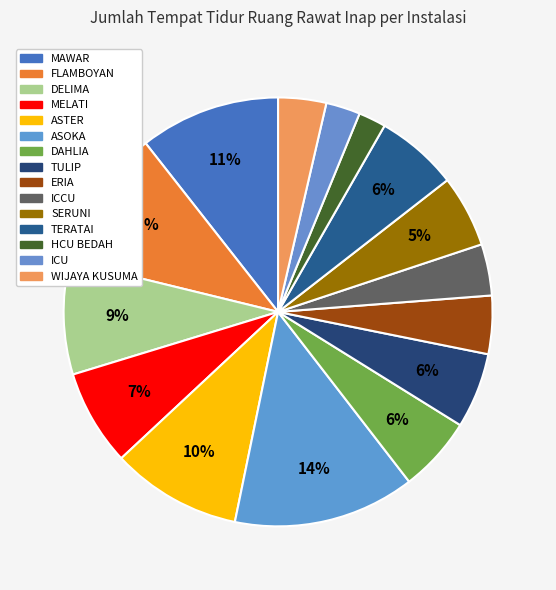

Rank the categories by value from highest to lowest.

ASOKA, MAWAR, FLAMBOYAN, ASTER, DELIMA, MELATI, TERATAI, DAHLIA, TULIP, SERUNI, ERIA, ICCU, WIJAYA KUSUMA, ICU, HCU BEDAH